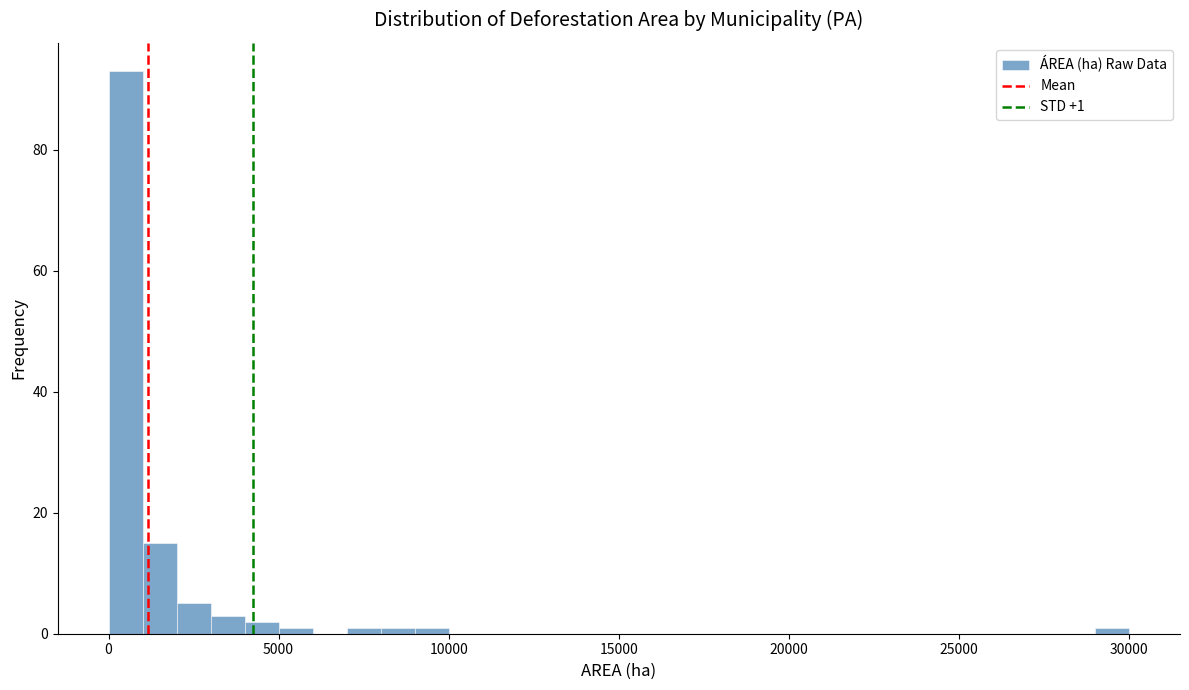

Around what value on the x-axis is the tallest bar? Give the approximate position of its centre, as read against the axis.

500